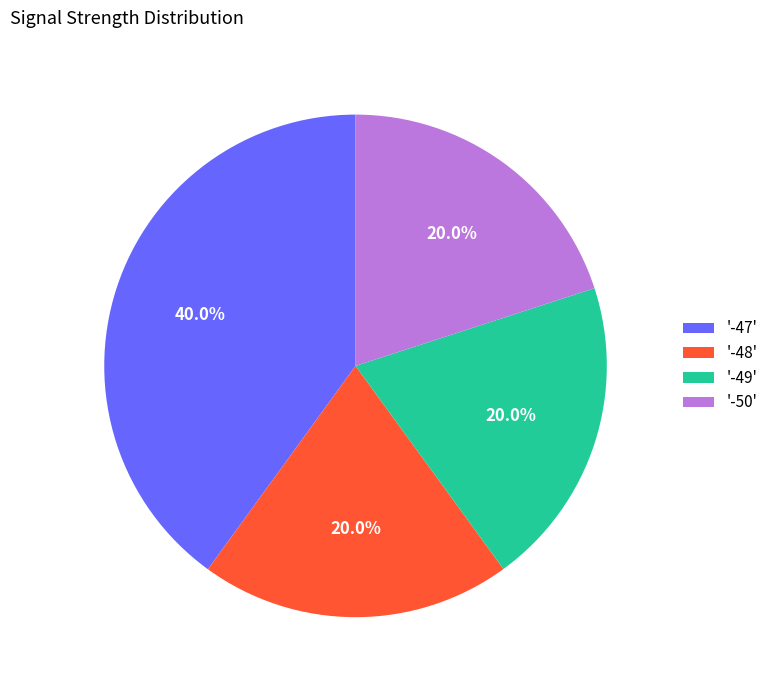

Combined, do '-50' and '-48' account for over 50%?

No